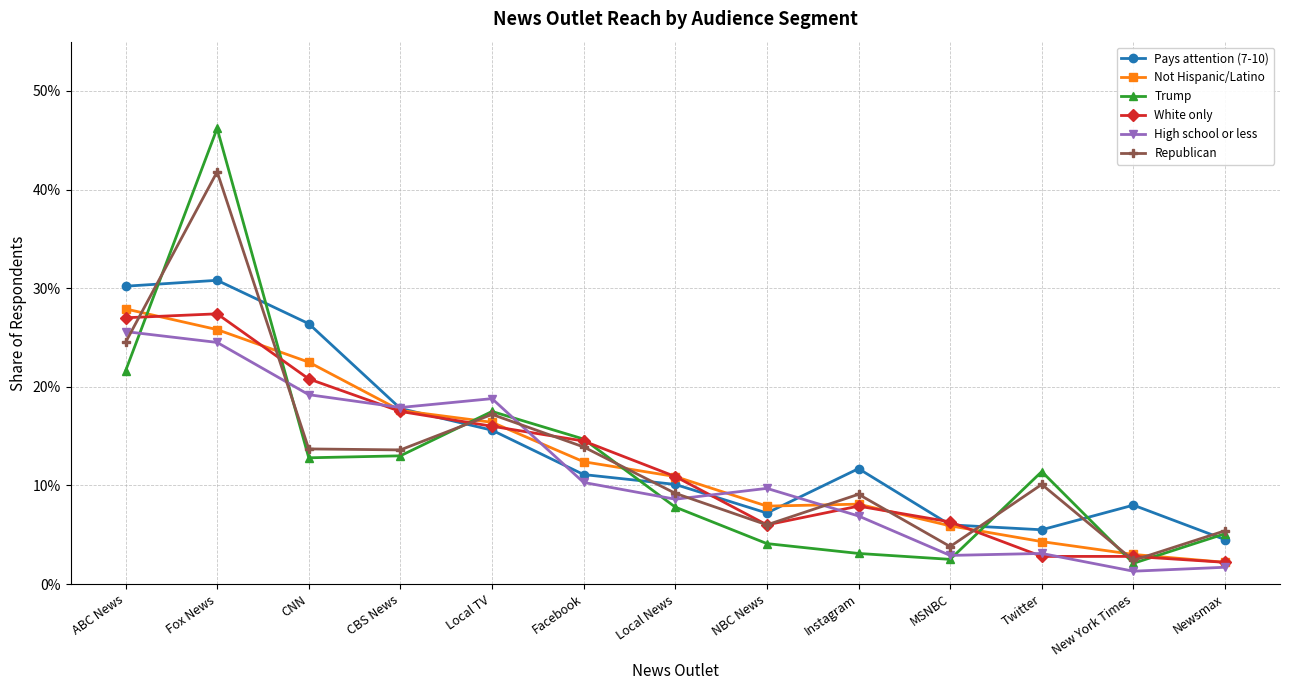

The value of Not Hispanic/Latino at Twitter is 0.0. True or false?

False